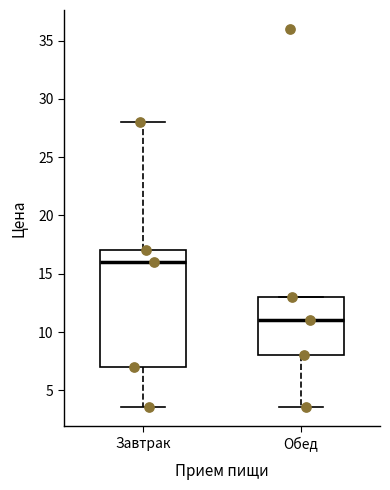

Where is the lower edge of the box for Обед on the y-axis? The values are not printed on the chart, so give them approximately, as read against the axis.

8.0